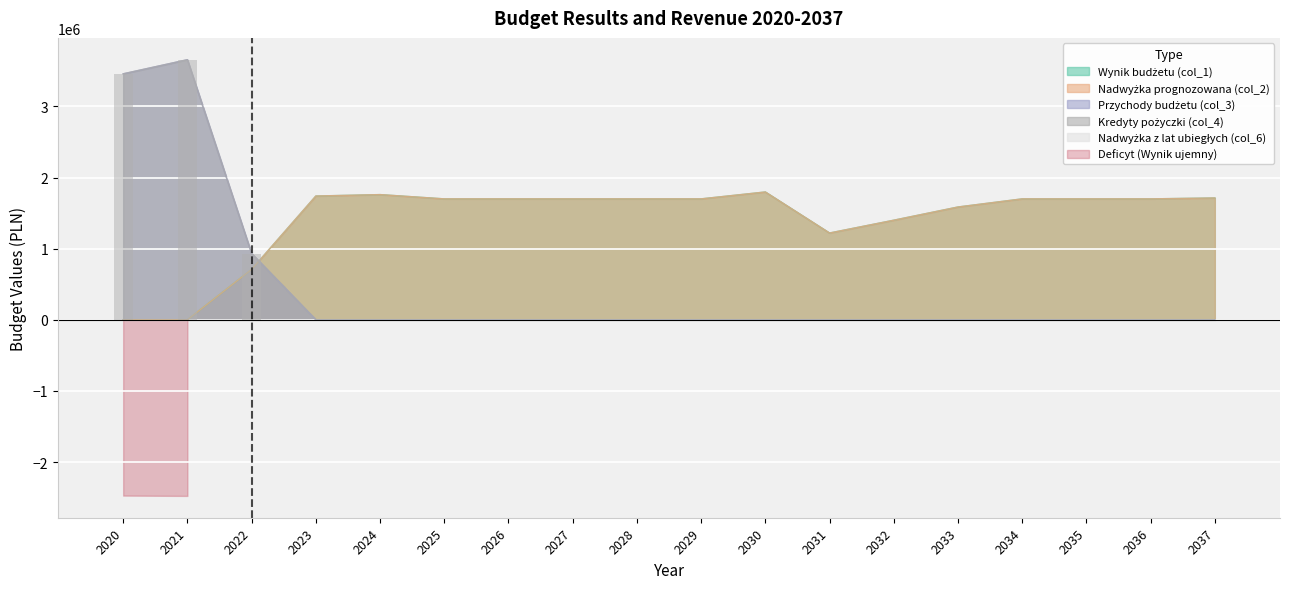

True or false: Kredyty pożyczki (col_4) has a value of -1596019.0 at 2027.

False